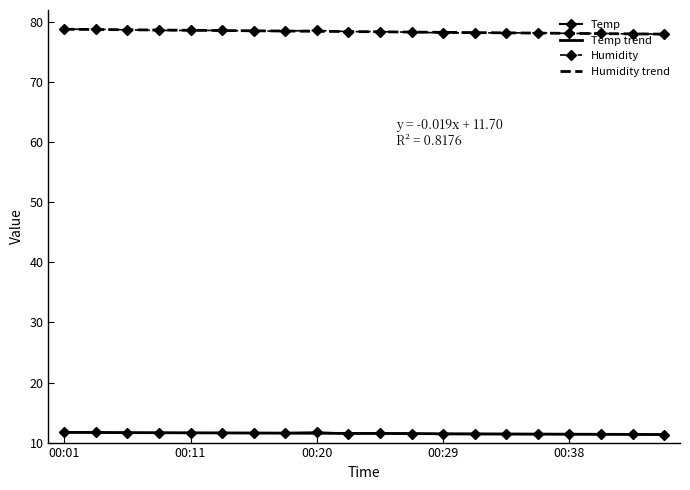

True or false: Humidity and Temp intersect in this chart.

False